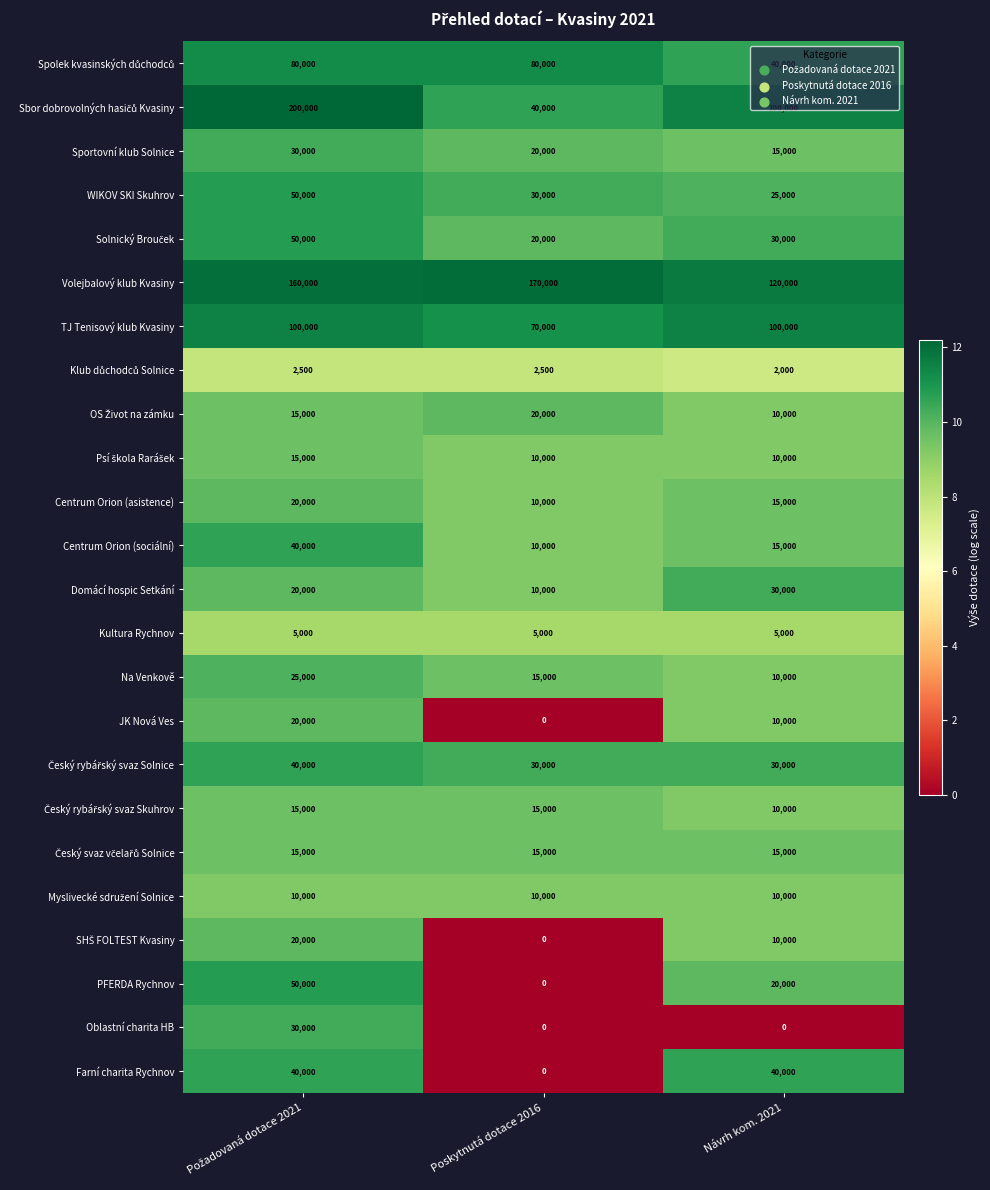

What is the spread (max minus min) of values at Návrh kom. 2021?

120000